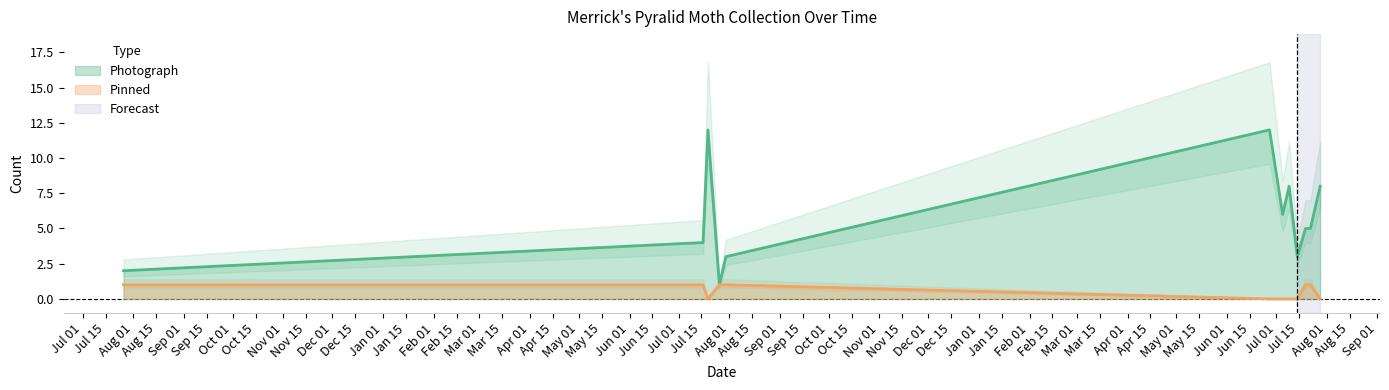

What is the label of the 5th point from the right?

2016-07-09